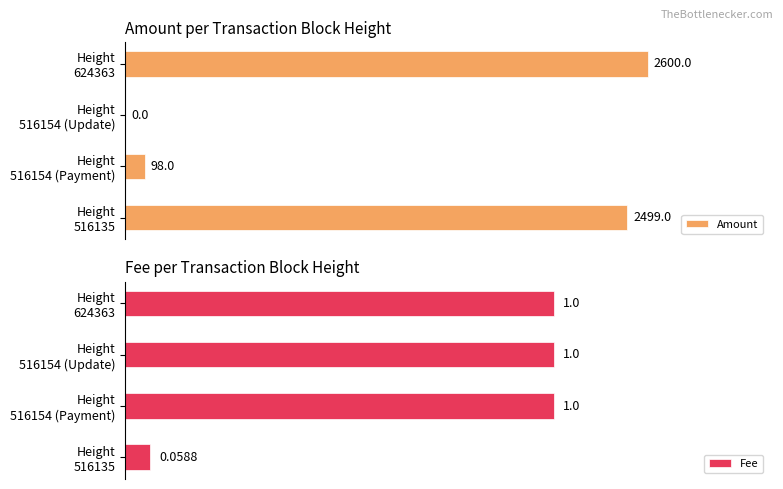

How many distinct data groups are displayed?

2